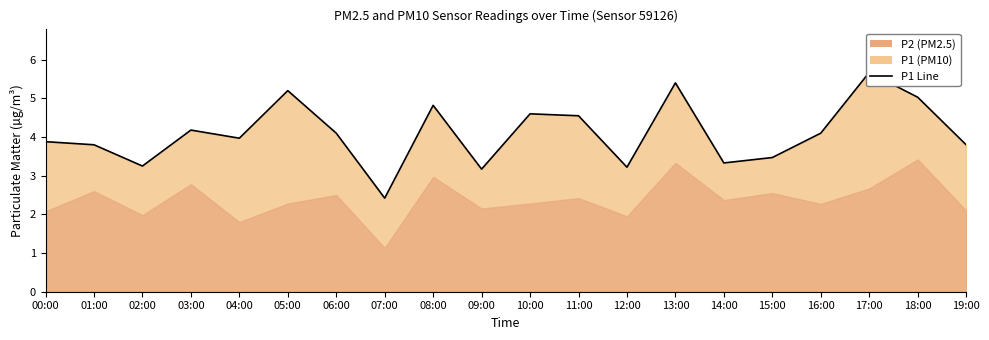

Does the chart have visible grid lines?

No